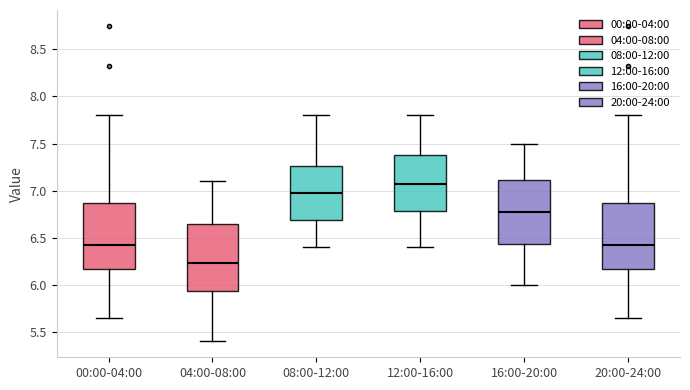

Reading left to right, transcribe this box plot: for each box, give where its median line is, the range the box spans, and where its two whiskers end, as read against the y-axis. The values are not printed on the chart, so give them approximately, as read against the axis.

00:00-04:00: median 6.45, box 6.15 to 6.85, whiskers 5.65 to 7.80
04:00-08:00: median 6.25, box 5.95 to 6.65, whiskers 5.40 to 7.10
08:00-12:00: median 7.00, box 6.70 to 7.25, whiskers 6.40 to 7.80
12:00-16:00: median 7.10, box 6.80 to 7.40, whiskers 6.40 to 7.80
16:00-20:00: median 6.80, box 6.45 to 7.10, whiskers 6.00 to 7.50
20:00-24:00: median 6.45, box 6.15 to 6.85, whiskers 5.65 to 7.80